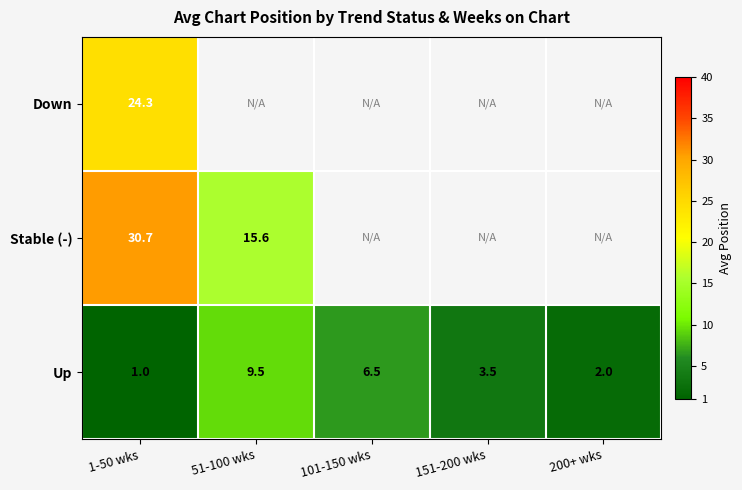

Rank the series at 1-50 wks from lowest to highest value.

Up, Down, Stable (-)